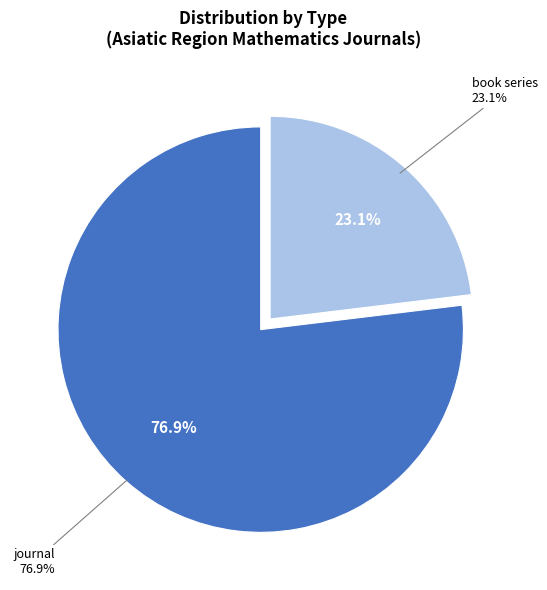

To the nearest percent, what portion does book series represent?

23%